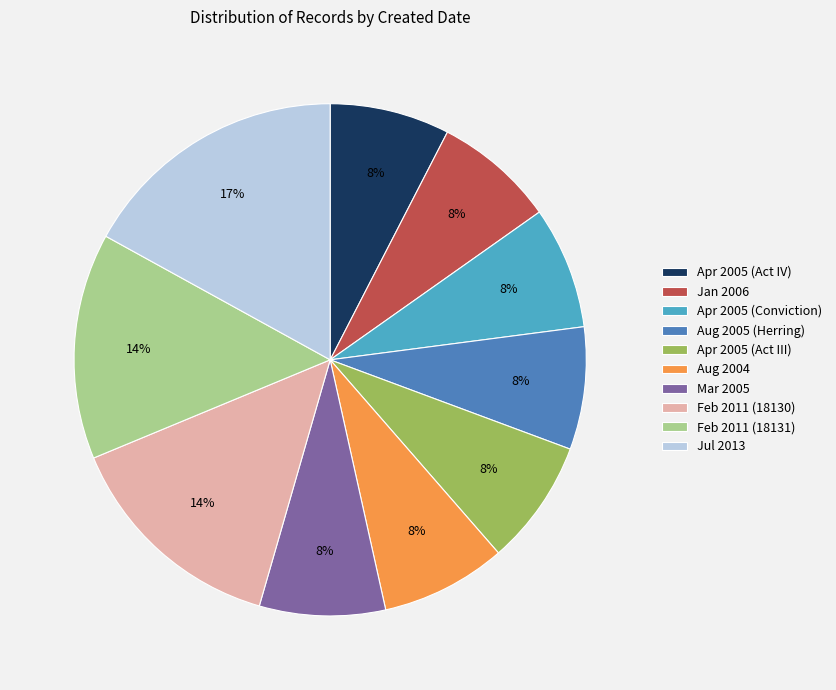

What is the largest slice in the pie chart?

Jul 2013